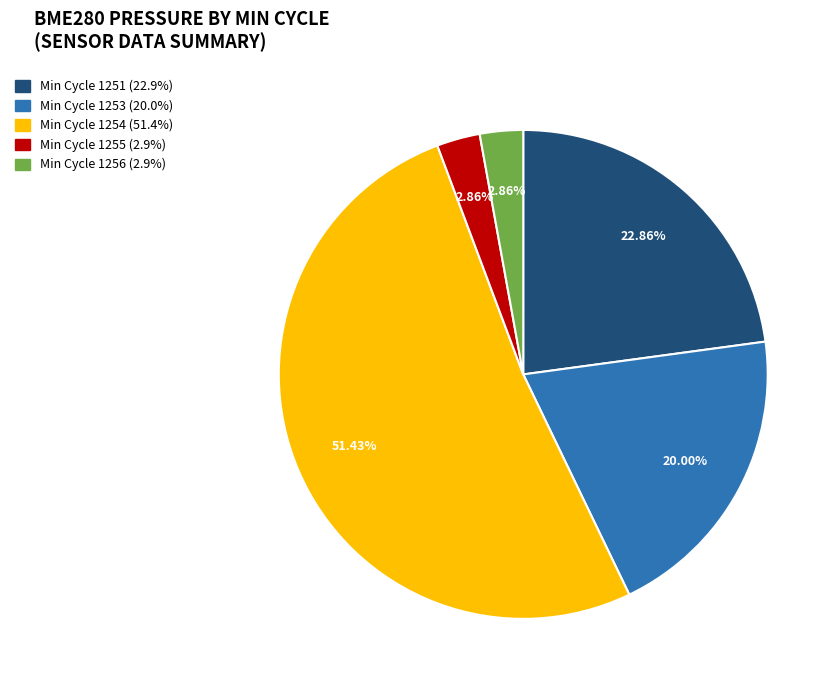

Is there any slice that represents more than half of the pie?

Yes